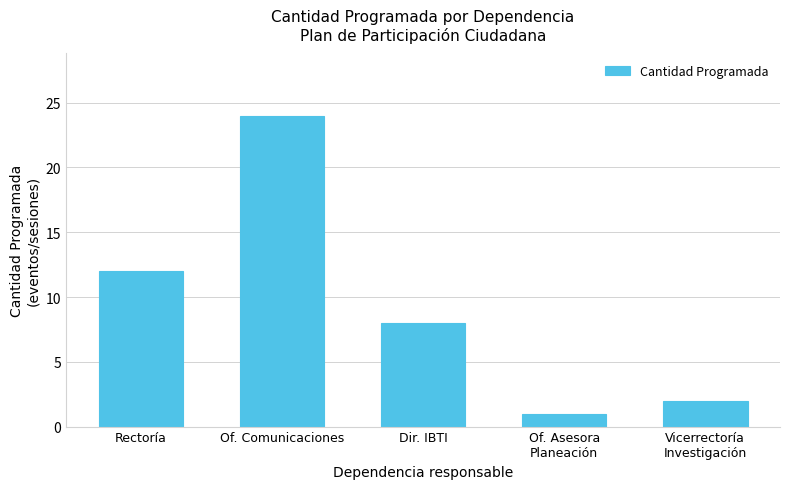

Are the bars grouped side by side (vs. stacked)?

No